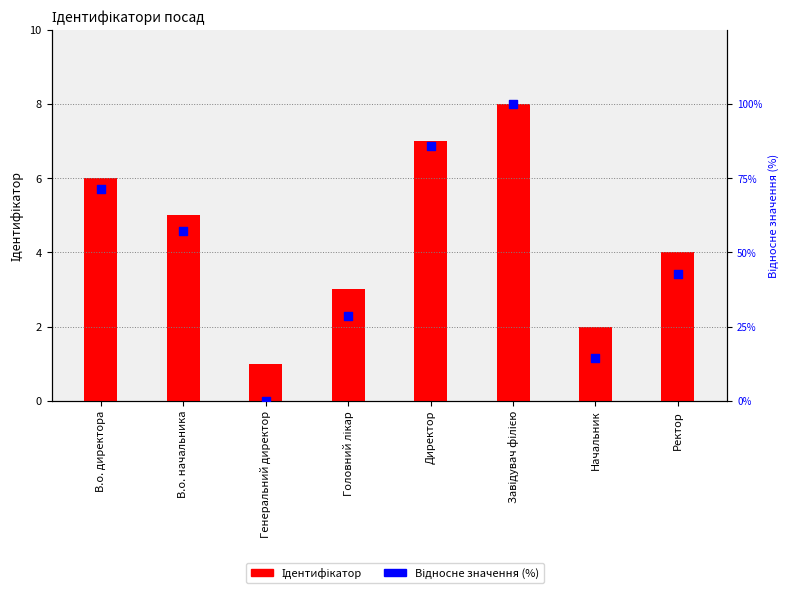

Is the value of Відносне значення (%) at Головний лікар greater than the value of Ідентифікатор at Директор?

Yes